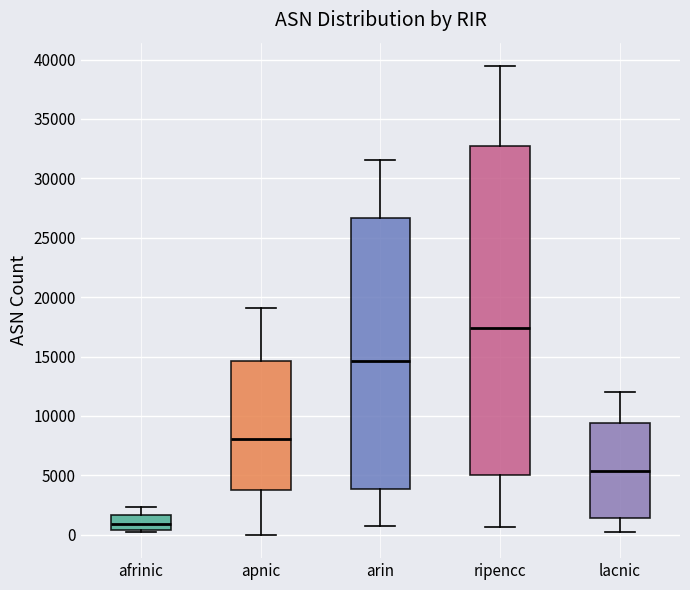

Where is the lower edge of the box for afrinic on the y-axis? The values are not printed on the chart, so give them approximately, as read against the axis.

500